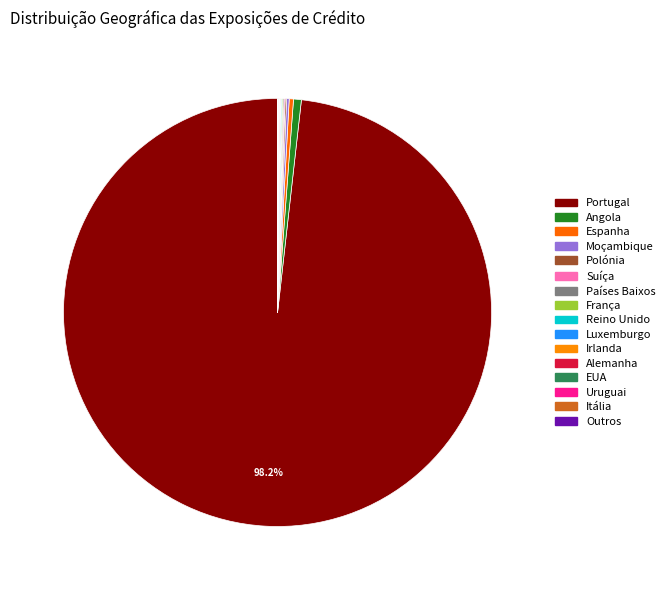

What portion of the pie excludes Reino Unido?

99.9%